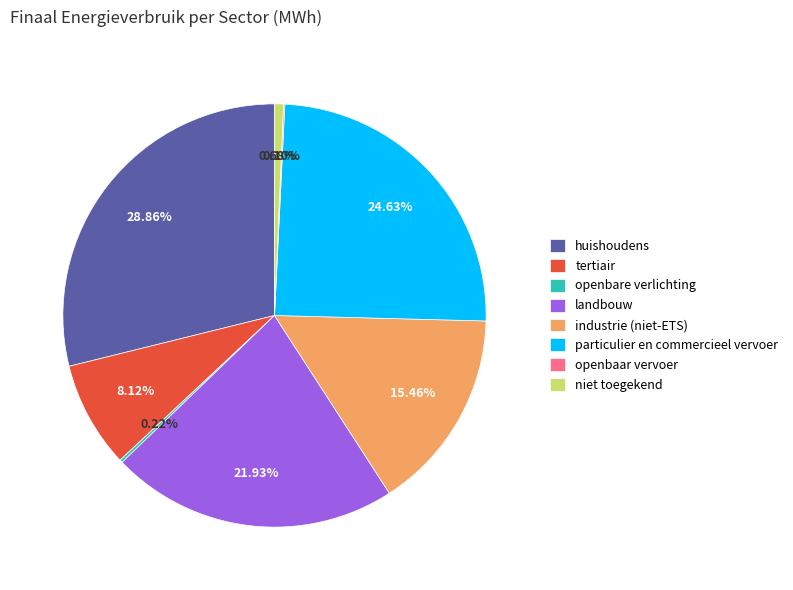

Does any single category account for the majority?

No